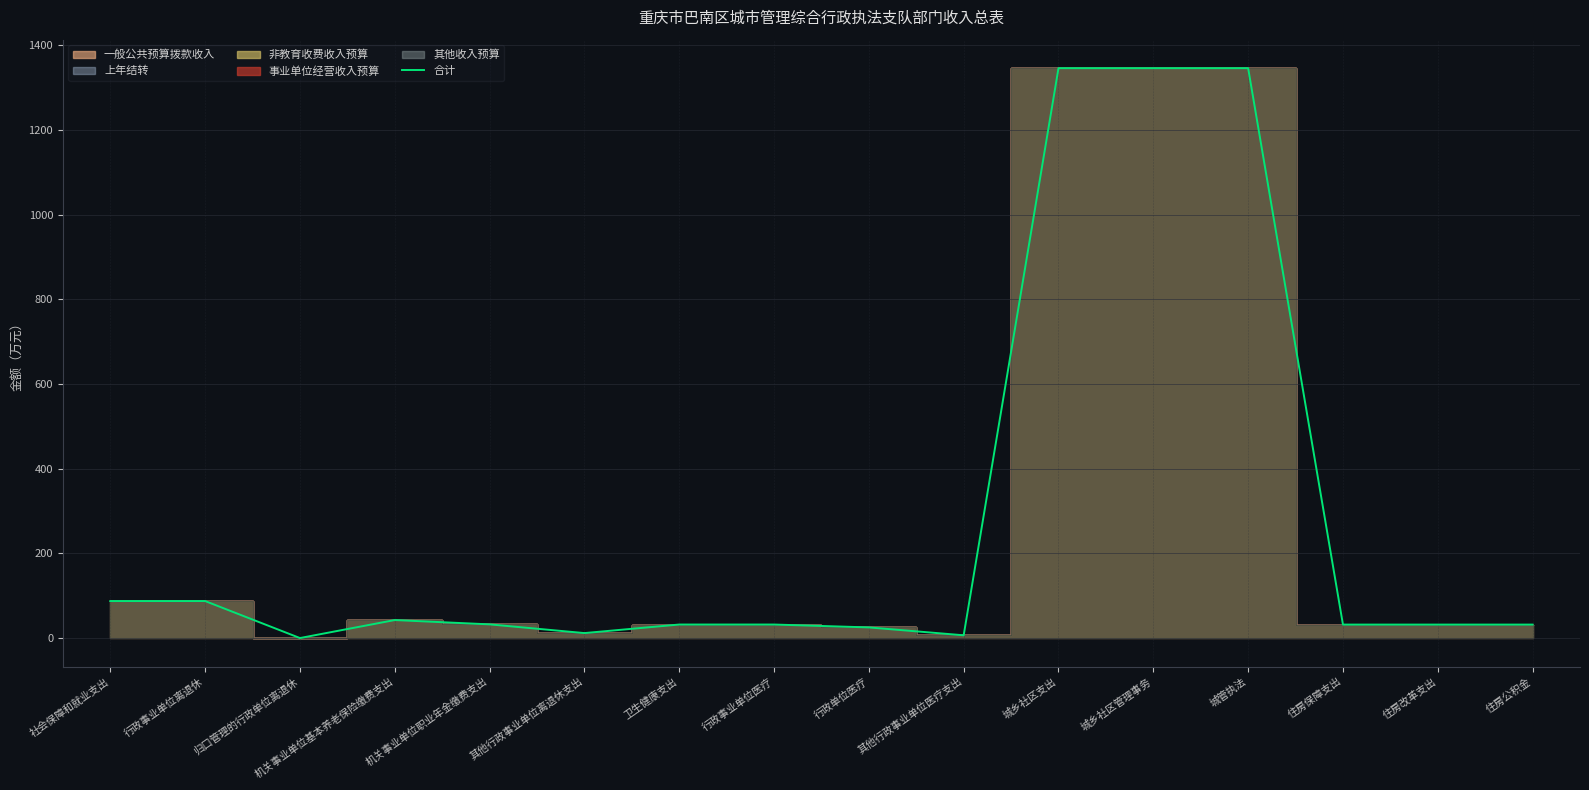

List the labels in order of value, largest first.

城乡社区支出, 城乡社区管理事务, 城管执法, 社会保障和就业支出, 行政事业单位离退休, 机关事业单位基本养老保险缴费支出, 机关事业单位职业年金缴费支出, 卫生健康支出, 行政事业单位医疗, 住房保障支出, 住房改革支出, 住房公积金, 行政单位医疗, 其他行政事业单位离退休支出, 其他行政事业单位医疗支出, 归口管理的行政单位离退休